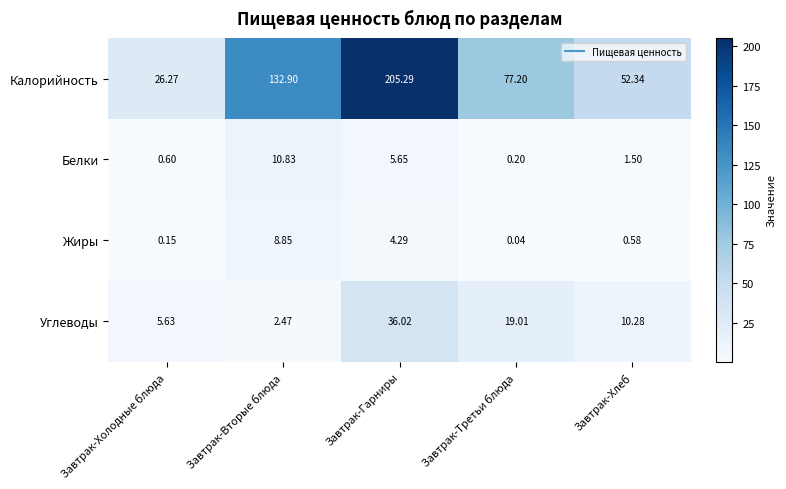

Where does the Белки series first go above 1?

Завтрак-Вторые блюда